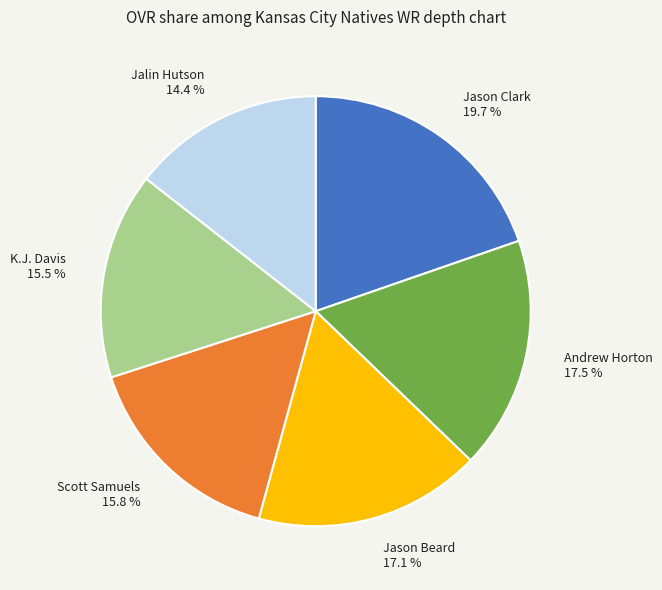

Does any single category account for the majority?

No